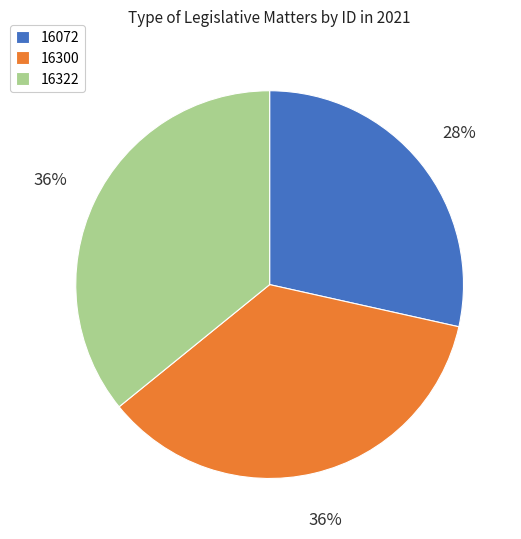

Is the sum of 16300 and 16322 greater than half?

Yes